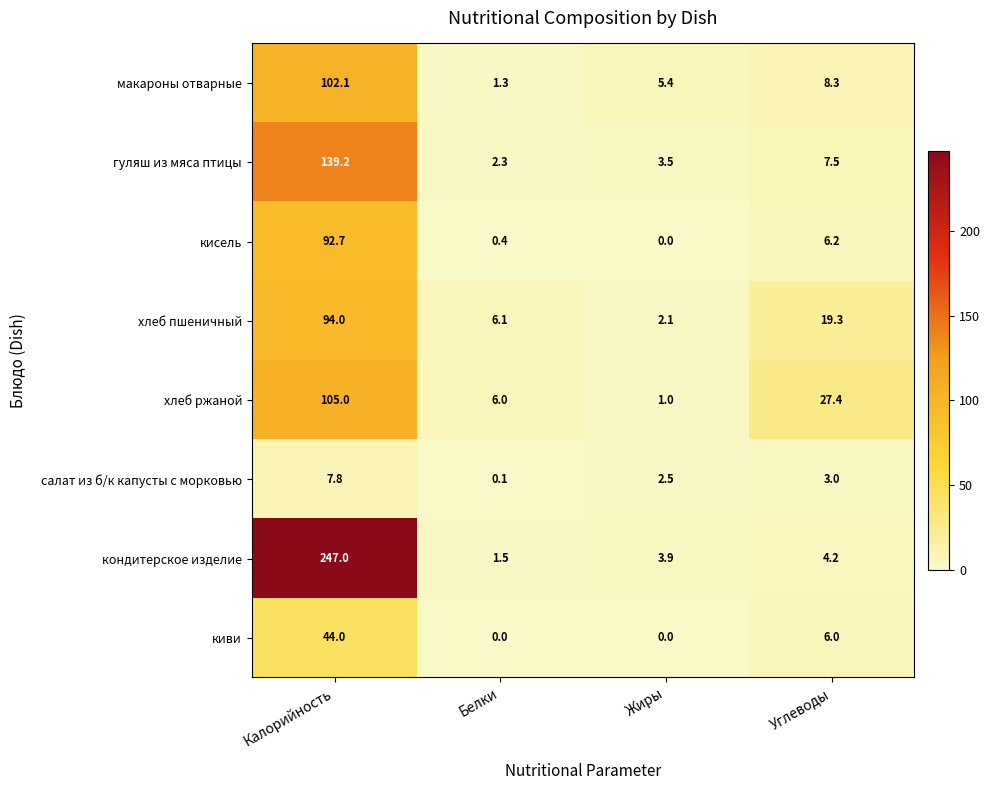

Which series has the widest spread of values?

кондитерское изделие